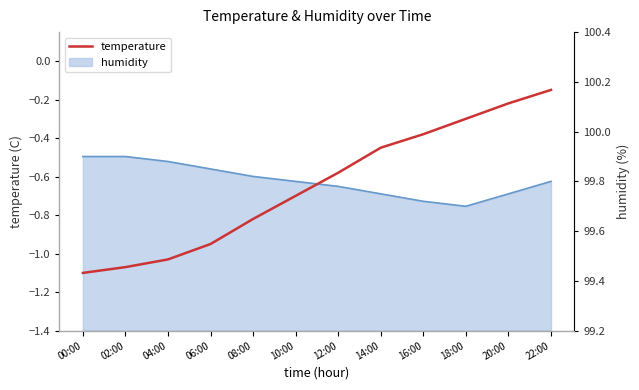

Rank the categories by value from lowest to highest.

00:00, 02:00, 04:00, 06:00, 08:00, 10:00, 12:00, 14:00, 16:00, 18:00, 20:00, 22:00